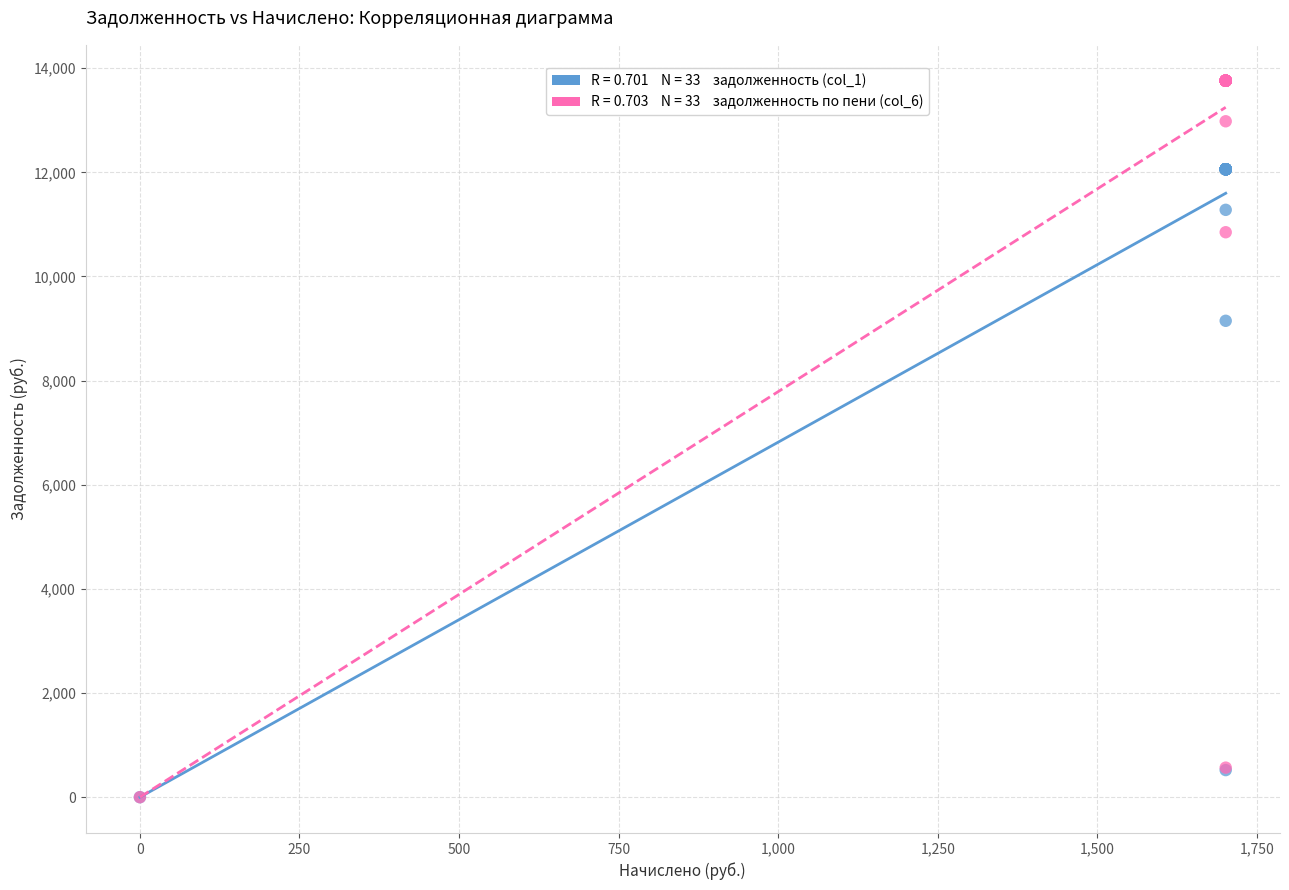

Across all series, what Y value is closest to 6880?

9149.0